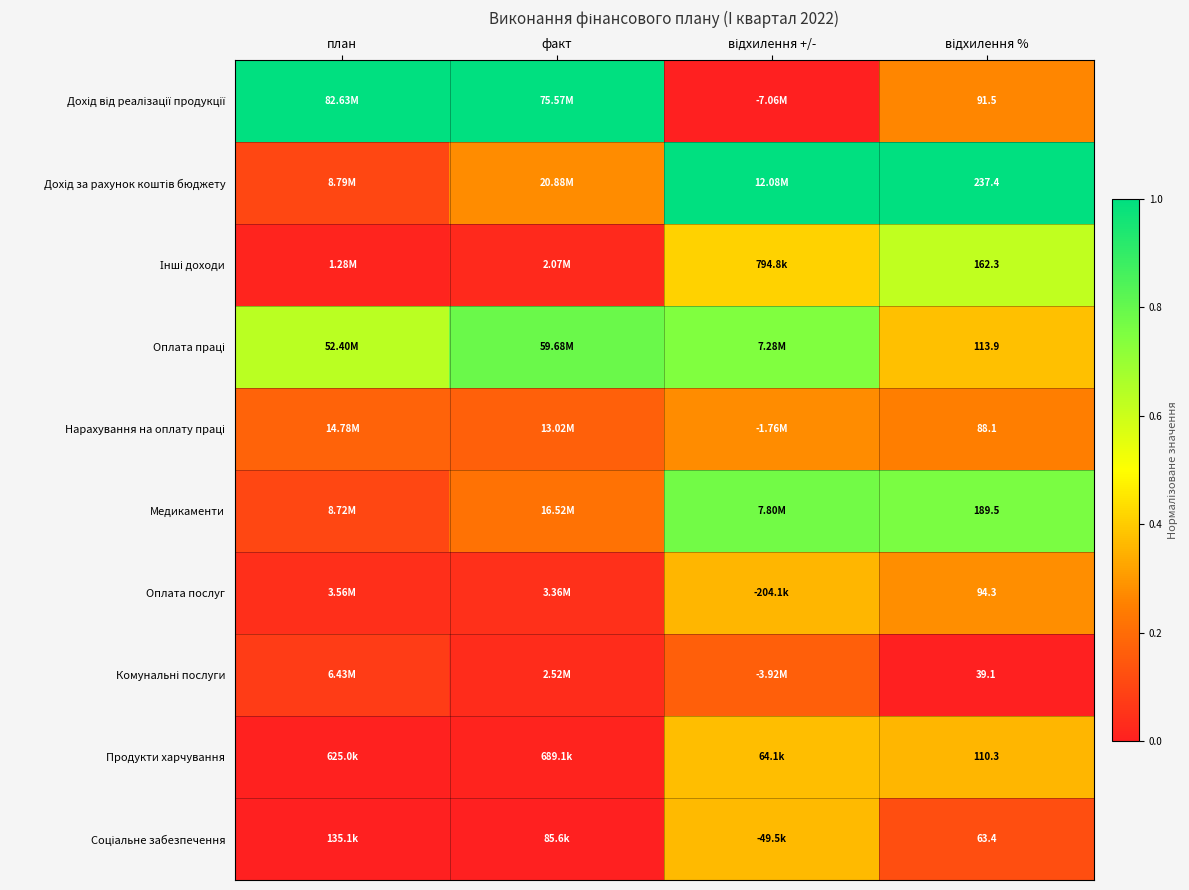

What is the spread (max minus min) of values at відхилення %?

1.0